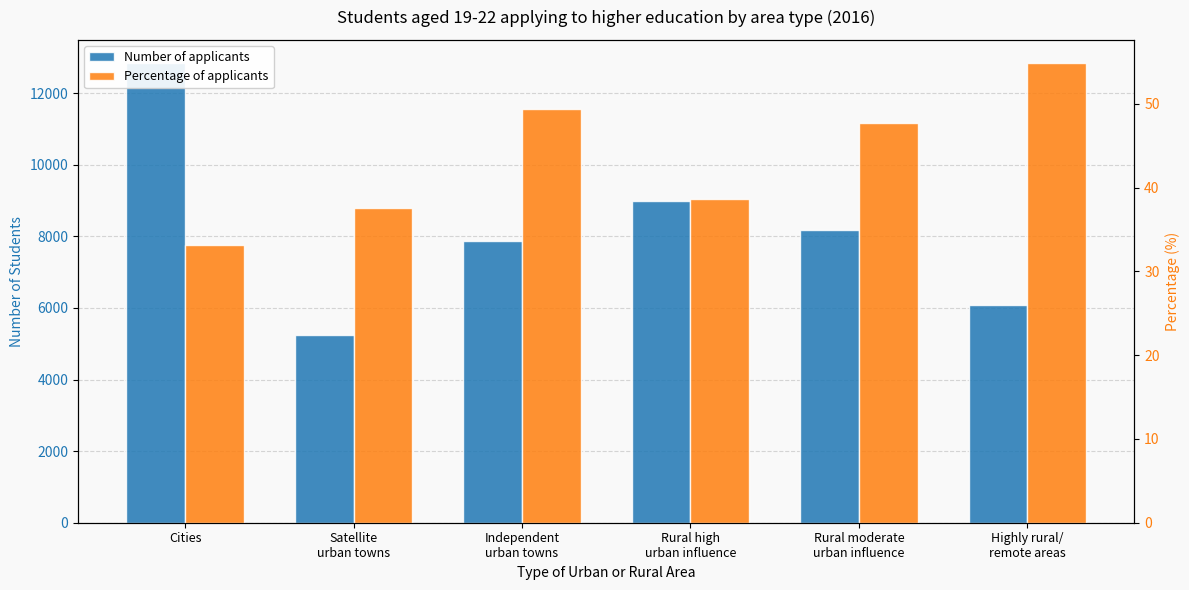

What is the average value of the Number of applicants series?

8203.7